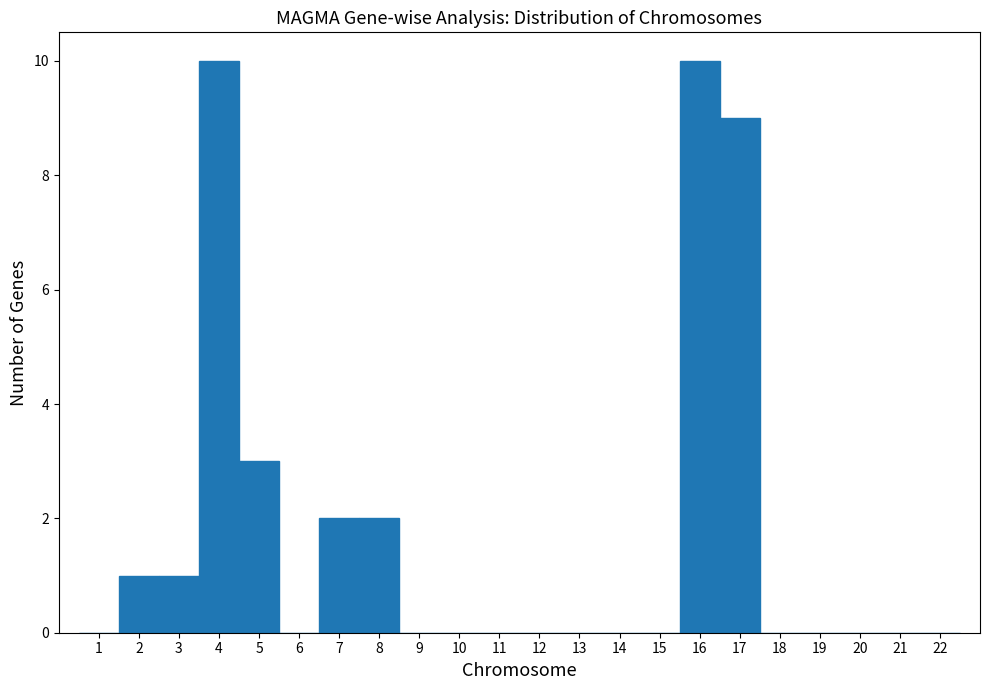

Reading left to right, list every bar in this chart as the range it spans on the x-axis followed by its height. The values are not printed on the chart, so give them approximately, as read against the axis.

0.5 to 1.5: 0
1.5 to 2.5: 1
2.5 to 3.5: 1
3.5 to 4.5: 10
4.5 to 5.5: 3
5.5 to 6.5: 0
6.5 to 7.5: 2
7.5 to 8.5: 2
8.5 to 9.5: 0
9.5 to 10.5: 0
10.5 to 11.5: 0
11.5 to 12.5: 0
12.5 to 13.5: 0
13.5 to 14.5: 0
14.5 to 15.5: 0
15.5 to 16.5: 10
16.5 to 17.5: 9
17.5 to 18.5: 0
18.5 to 19.5: 0
19.5 to 20.5: 0
20.5 to 21.5: 0
21.5 to 22.5: 0